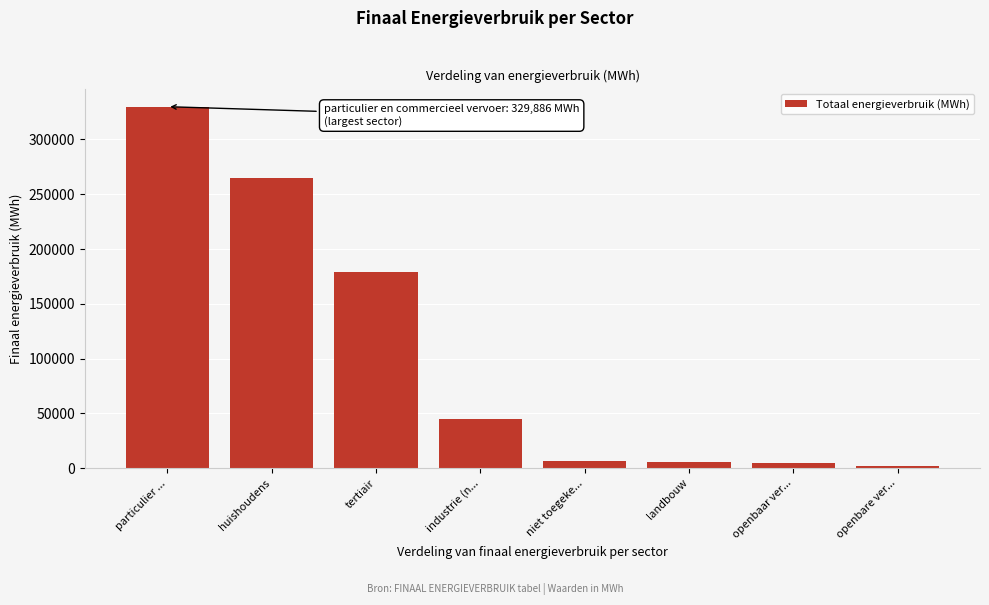

What is the difference between the values at tertiair and huishoudens?

85764.7